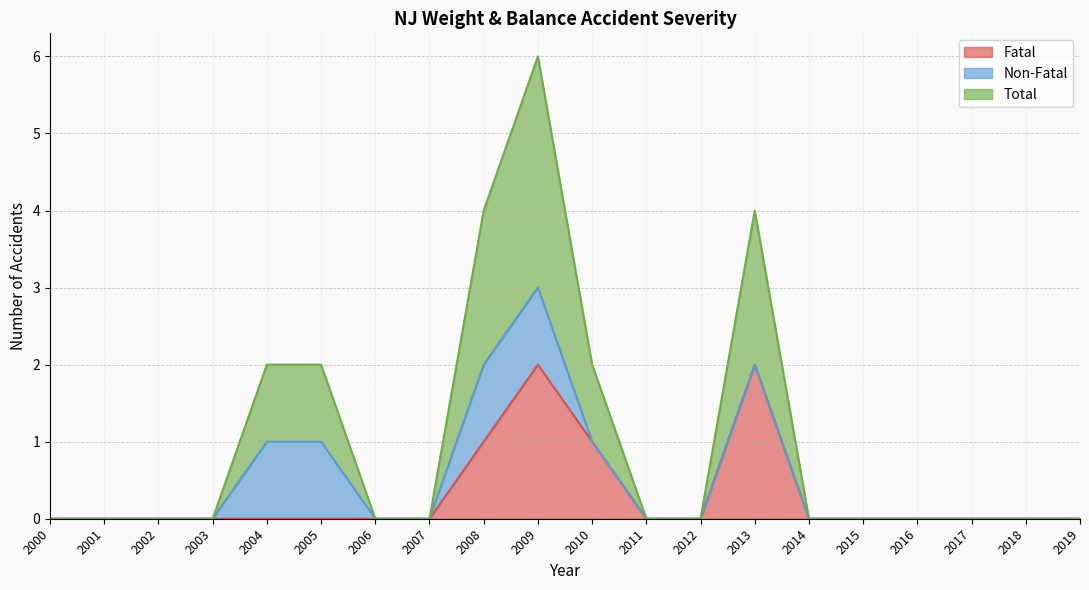

The Fatal series shows 1 at 2012. True or false?

False